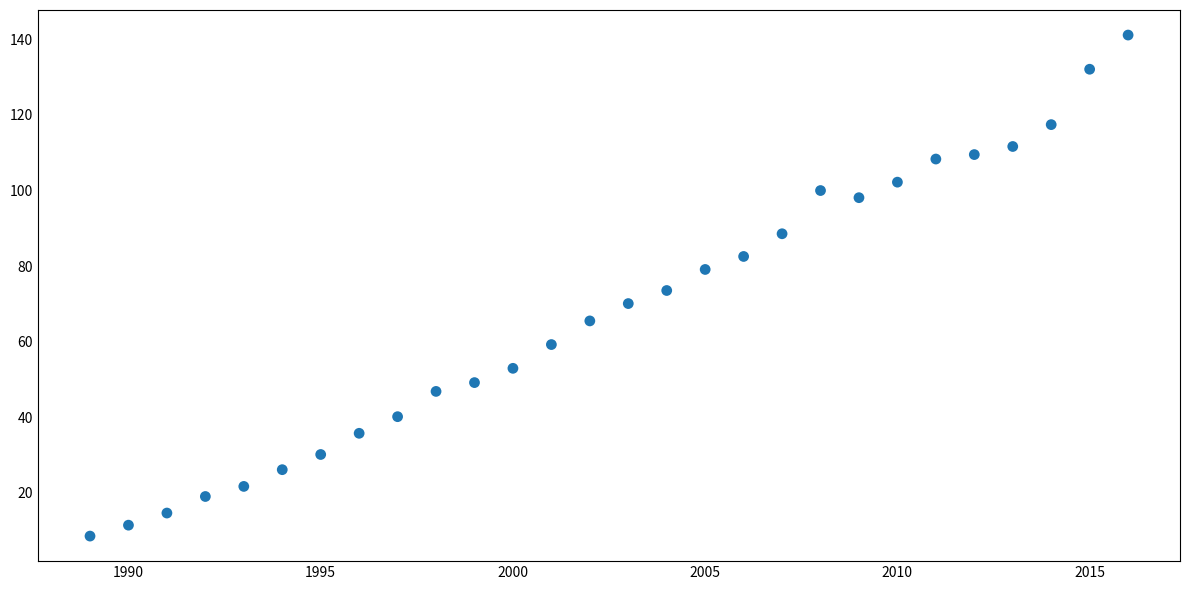

What is the range of Y values (max minus min)?

132.6